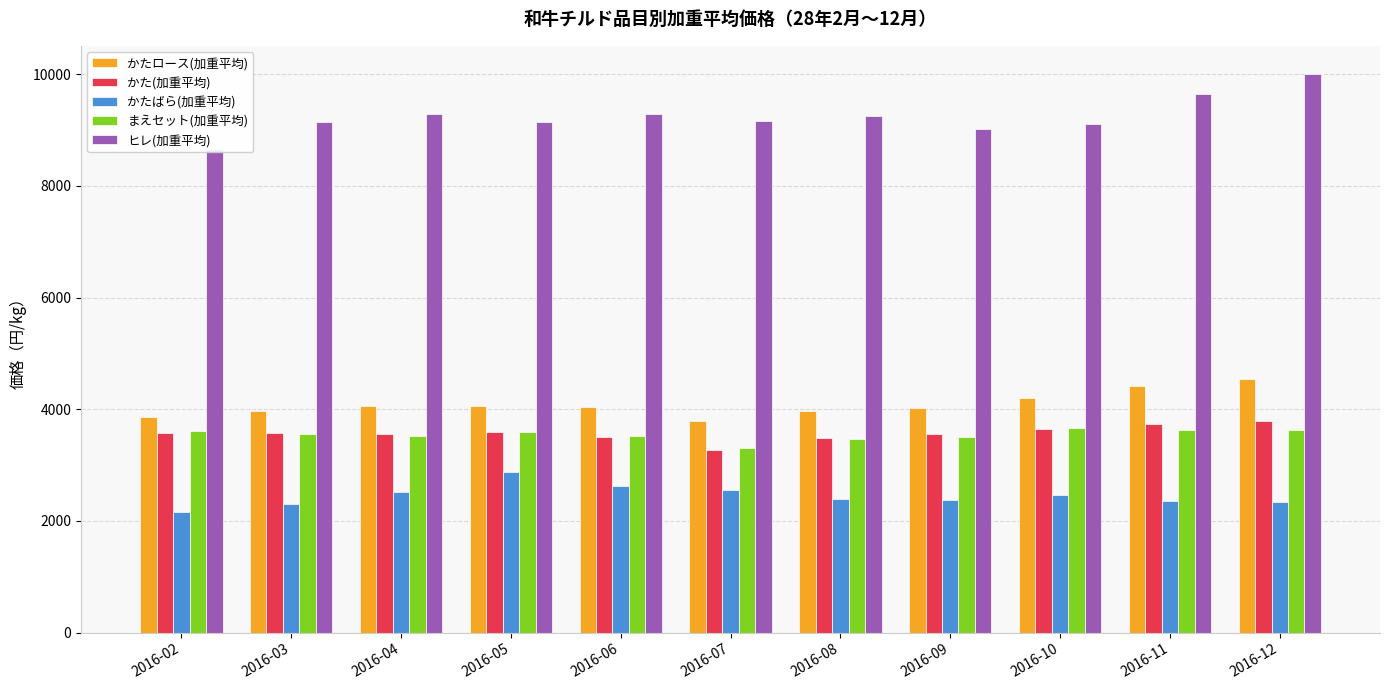

What is the total value across all series at 2016-07?

22081.4